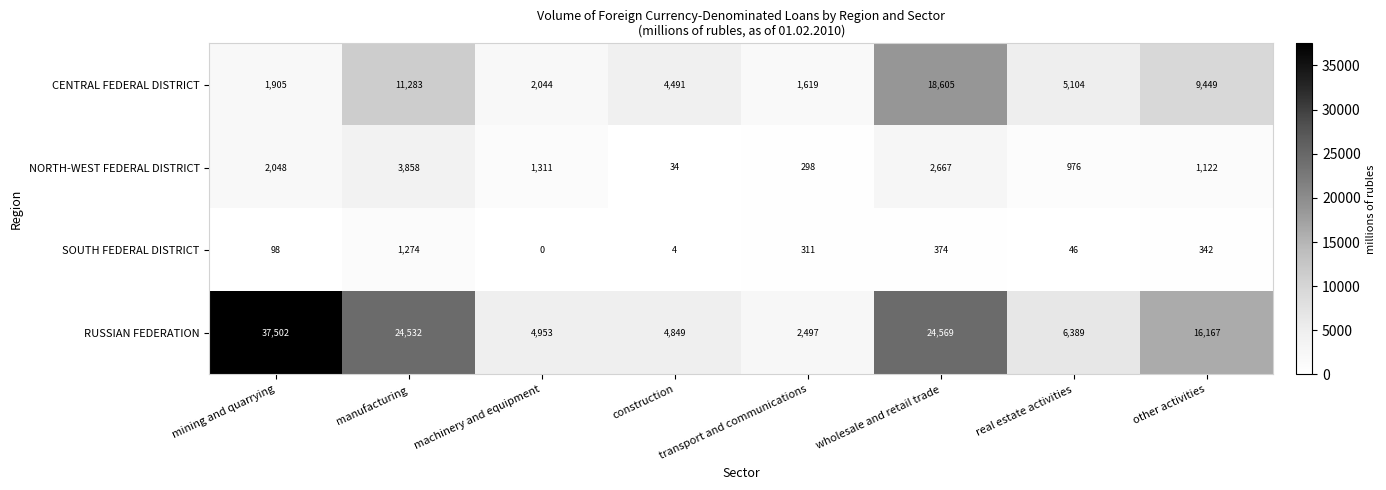

Is it true that SOUTH FEDERAL DISTRICT equals 4 at construction?

True